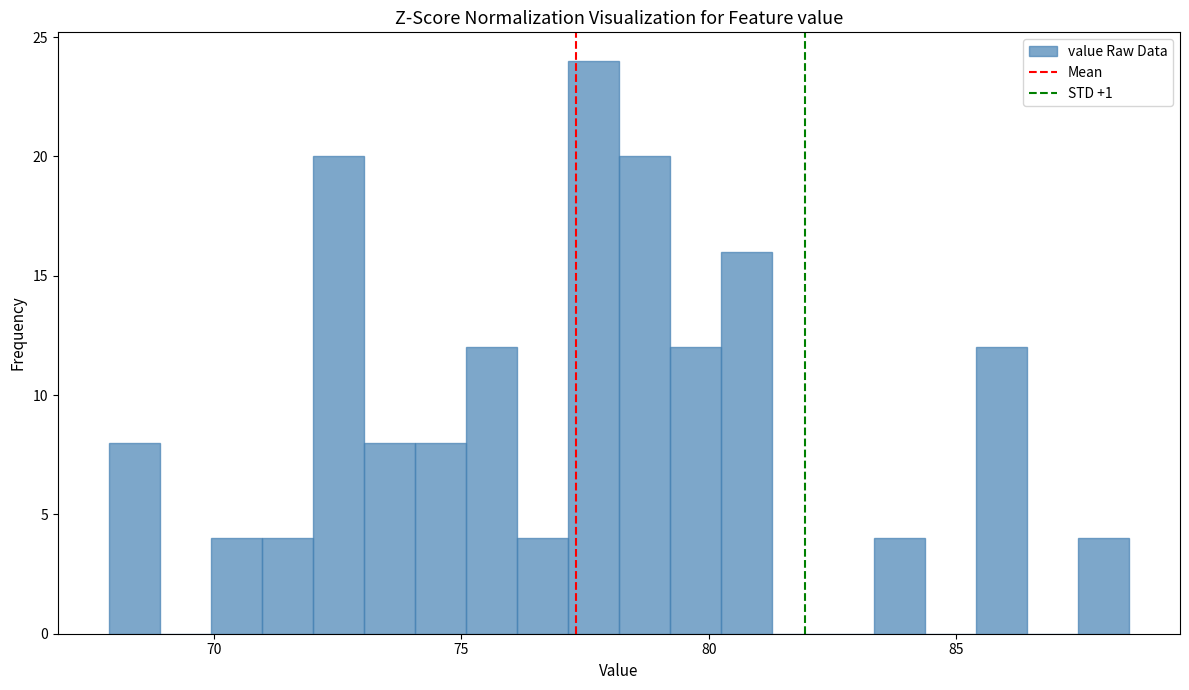

Read against the x-axis, roughly where is the centre of the tallest bar?

77.5